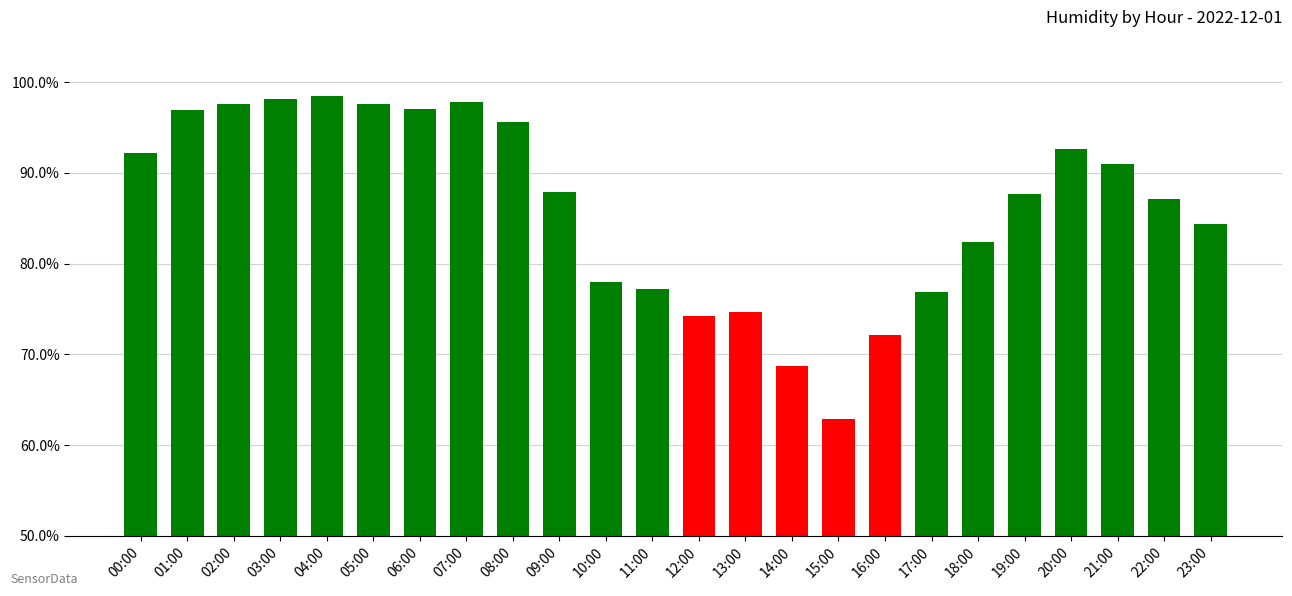

What is the sum of the values at 00:00 and 10:00?

170.2